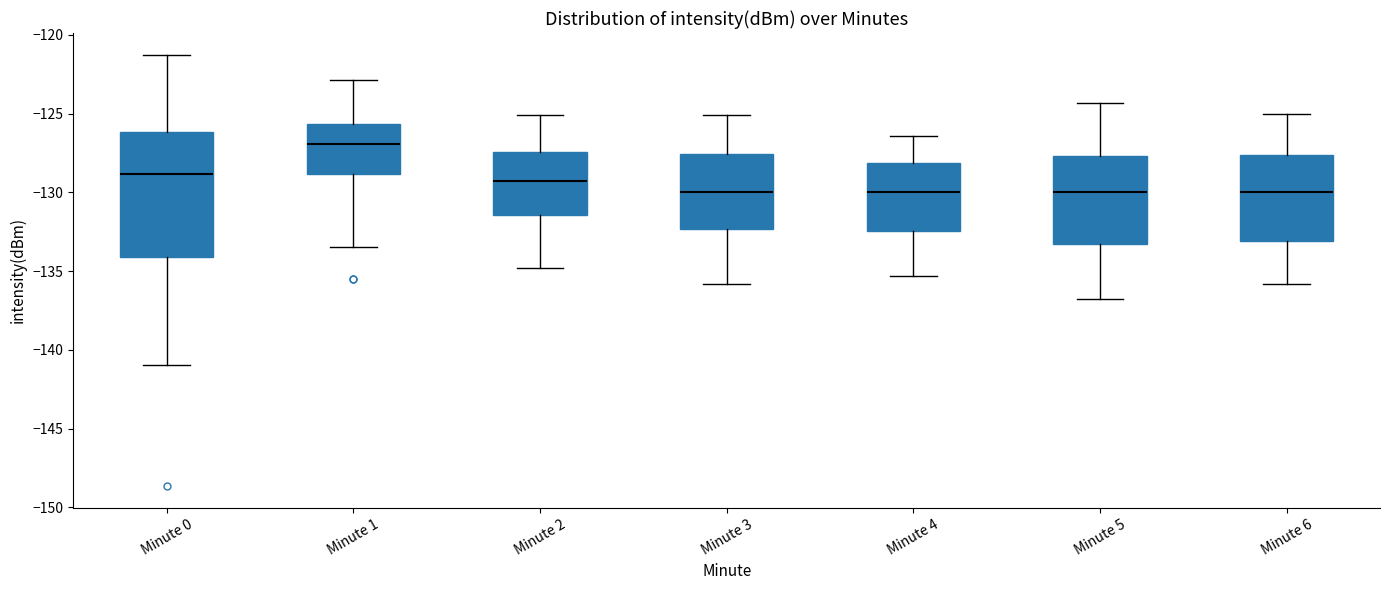

Reading left to right, read every box against the y-axis: the position of its median line, the range the box covers, and the ends of its whiskers. The values are not printed on the chart, so give them approximately, as read against the axis.

Minute 0: median -129.0, box -134.0 to -126.0, whiskers -141.0 to -121.5
Minute 1: median -127.0, box -129.0 to -125.5, whiskers -133.5 to -123.0
Minute 2: median -129.0, box -131.5 to -127.5, whiskers -135.0 to -125.0
Minute 3: median -130.0, box -132.5 to -127.5, whiskers -136.0 to -125.0
Minute 4: median -130.0, box -132.5 to -128.0, whiskers -135.5 to -126.5
Minute 5: median -130.0, box -133.5 to -127.5, whiskers -137.0 to -124.5
Minute 6: median -130.0, box -133.0 to -127.5, whiskers -136.0 to -125.0